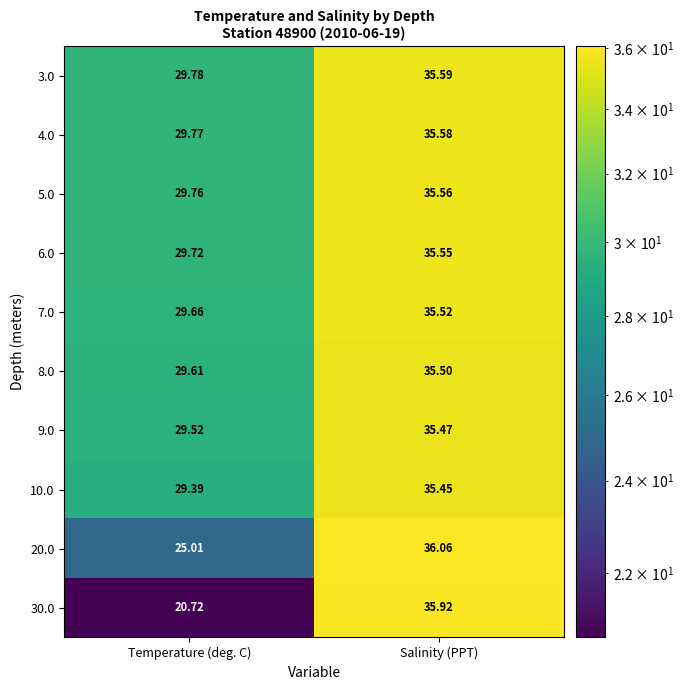

At which label is 5.0 closest to 32?

Temperature (deg. C)